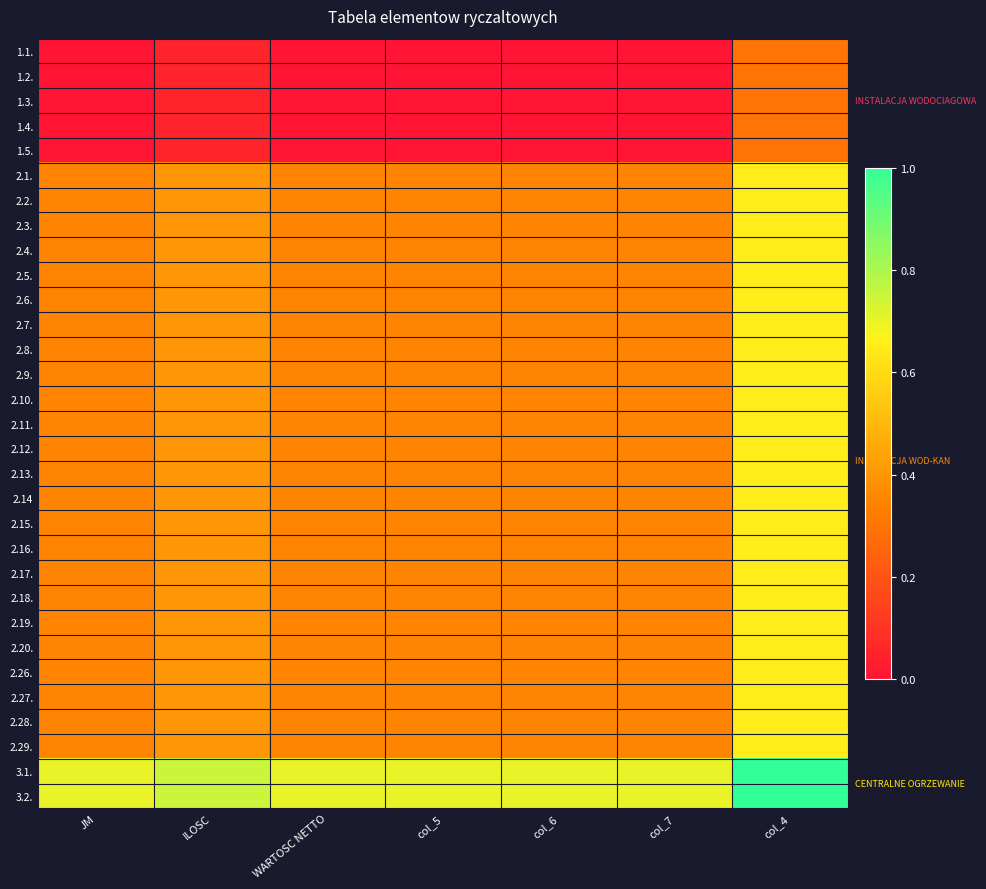

What is the difference between the highest and lowest values at WARTOSC NETTO?

0.7